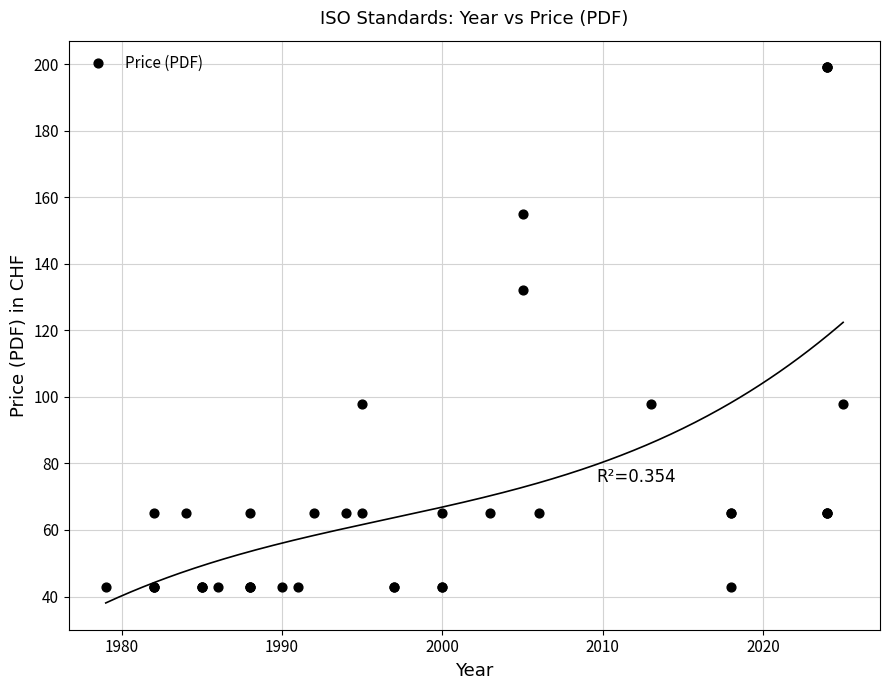

What Y value in the scatter plot is closest to 121?

132